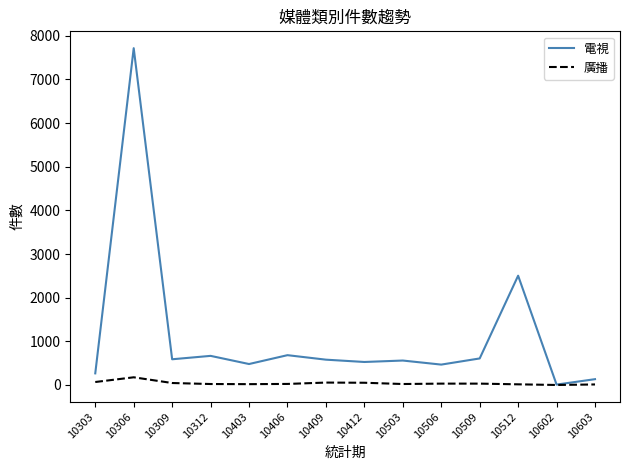

Which series has the largest range (max minus min)?

電視